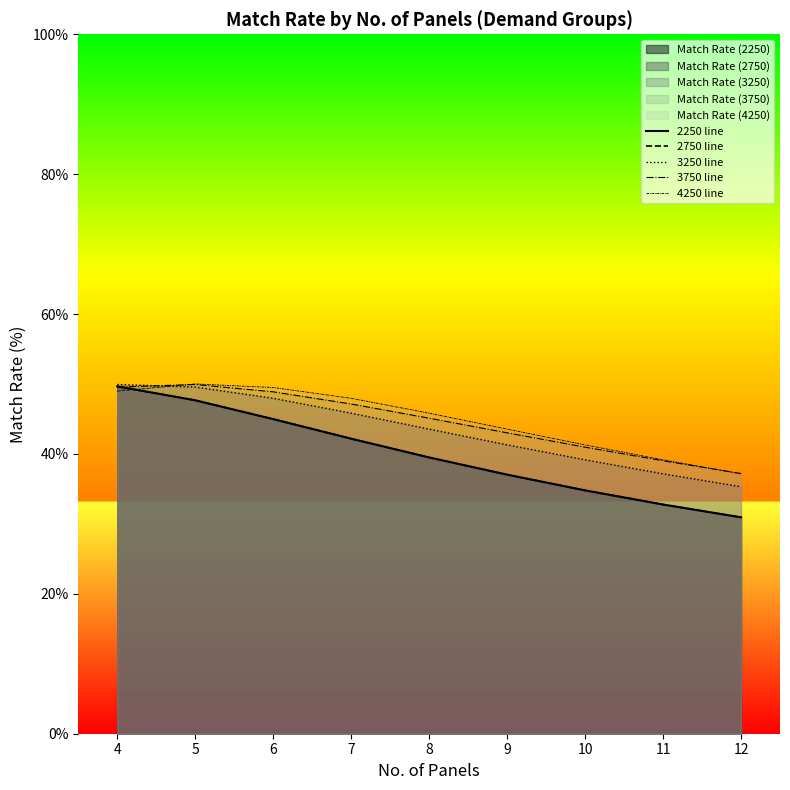

What is the difference between the maximum and minimum values in the 3750 line series?

12.7